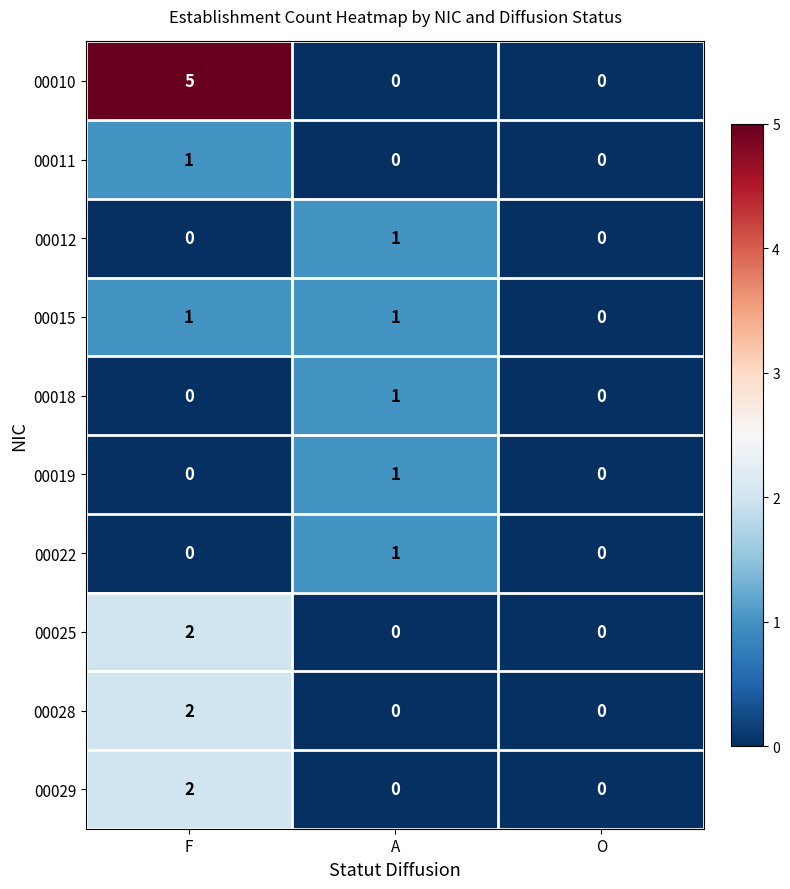

Reading right to left, what are all the values shown in this chart?

00010: O=0	A=0	F=5
00011: O=0	A=0	F=1
00012: O=0	A=1	F=0
00015: O=0	A=1	F=1
00018: O=0	A=1	F=0
00019: O=0	A=1	F=0
00022: O=0	A=1	F=0
00025: O=0	A=0	F=2
00028: O=0	A=0	F=2
00029: O=0	A=0	F=2